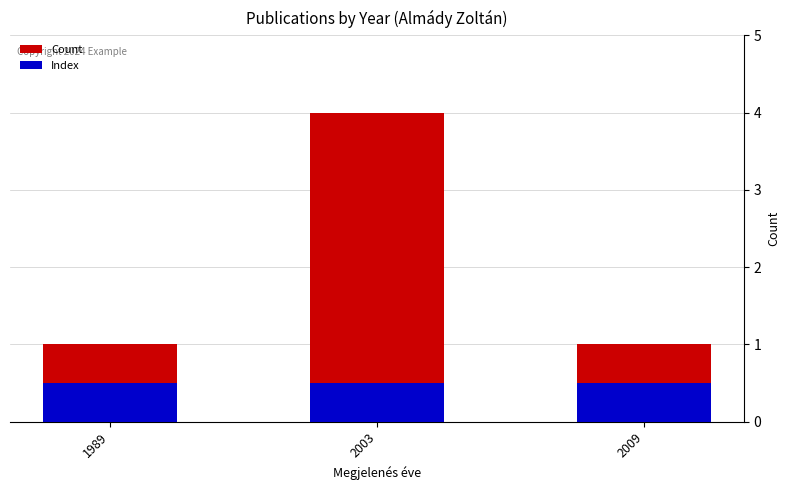

Where is Count nearest to the value 2?

1989